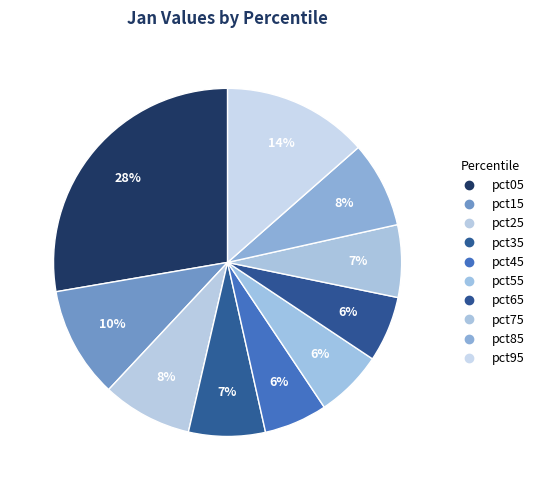

Count the number of slices in the pie.

10